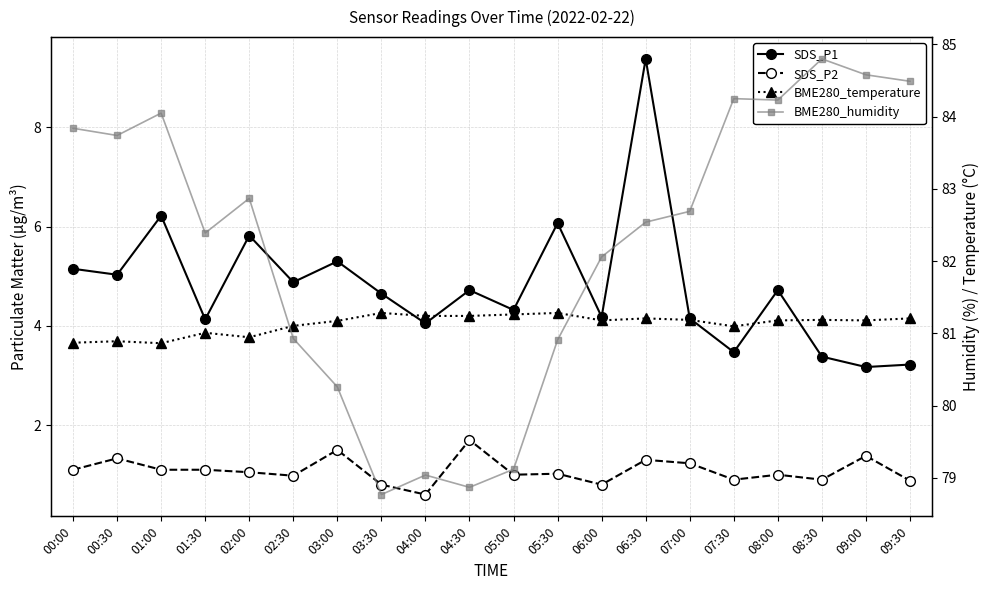

At which category does the chart reach its peak across all series?

08:30